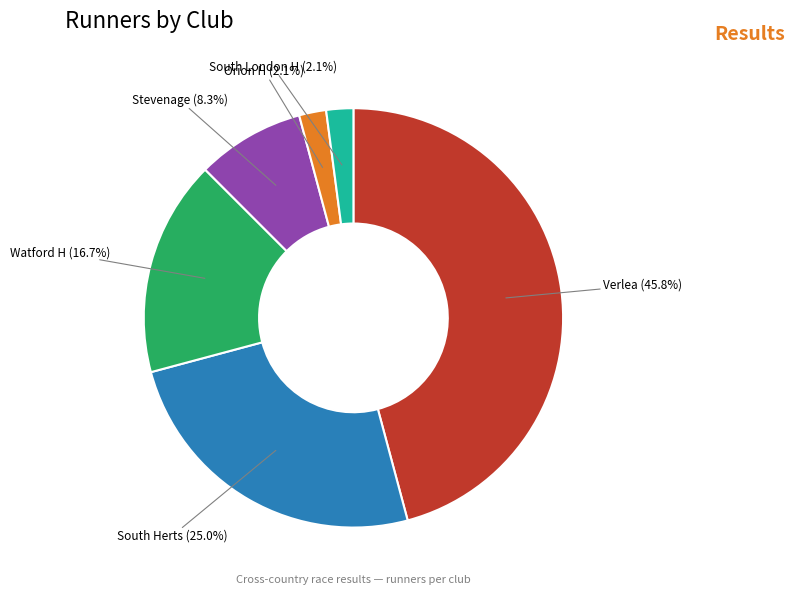

Which category has the biggest portion of the pie?

Verlea